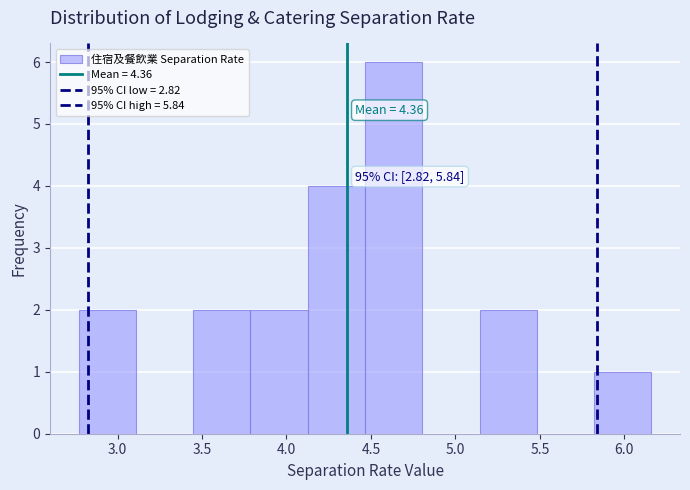

Which range on the x-axis has the tallest bar?

4.45 to 4.80